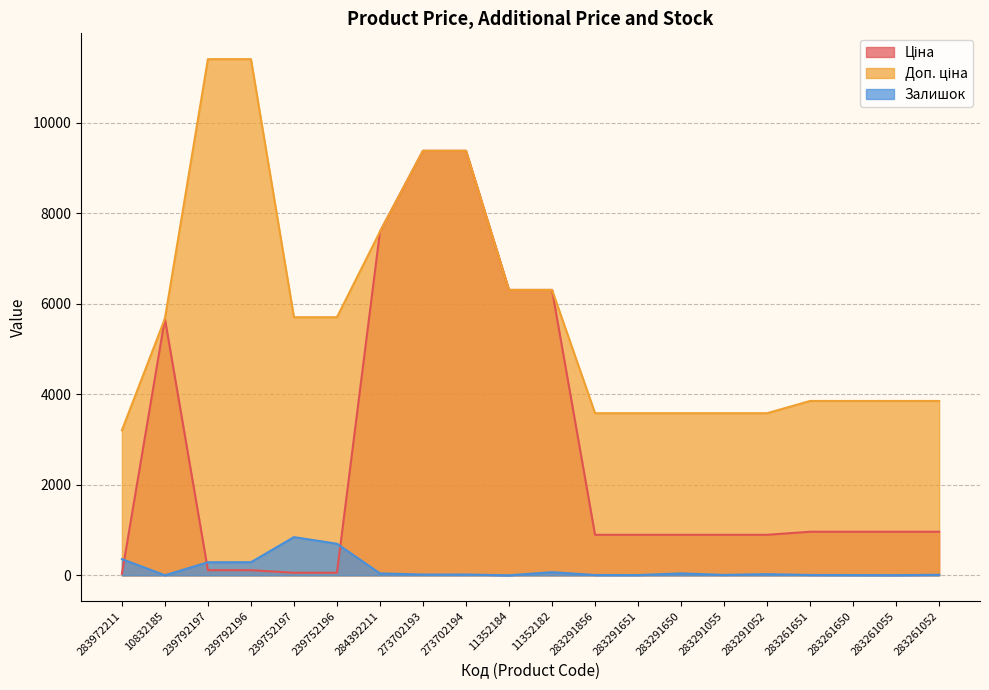

List the labels in order of Ціна value, smallest first.

283972211, 239752197, 239752196, 239792197, 239792196, 283291856, 283291651, 283291650, 283291055, 283291052, 283261651, 283261650, 283261055, 283261052, 10832185, 11352184, 11352182, 284392211, 273702193, 273702194